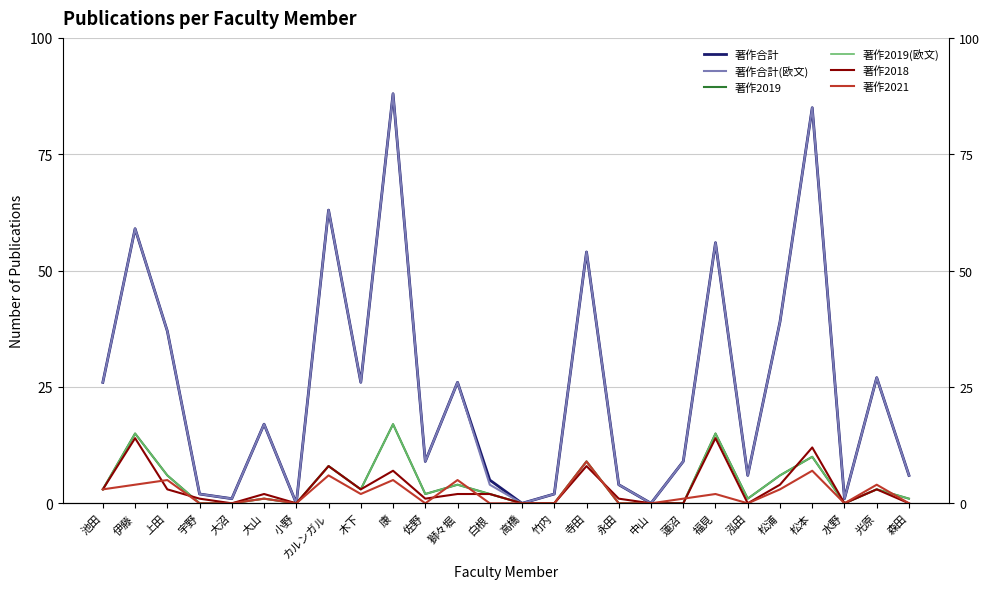

Between 獅々堀 and 松本, which is larger?

松本